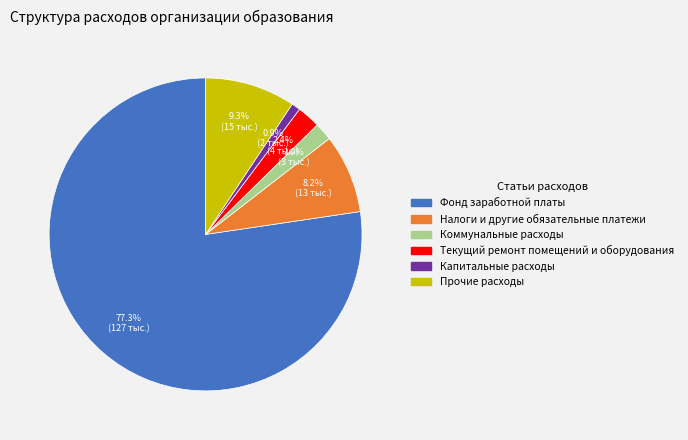

What percentage is the Прочие расходы slice, to the nearest percent?

9%